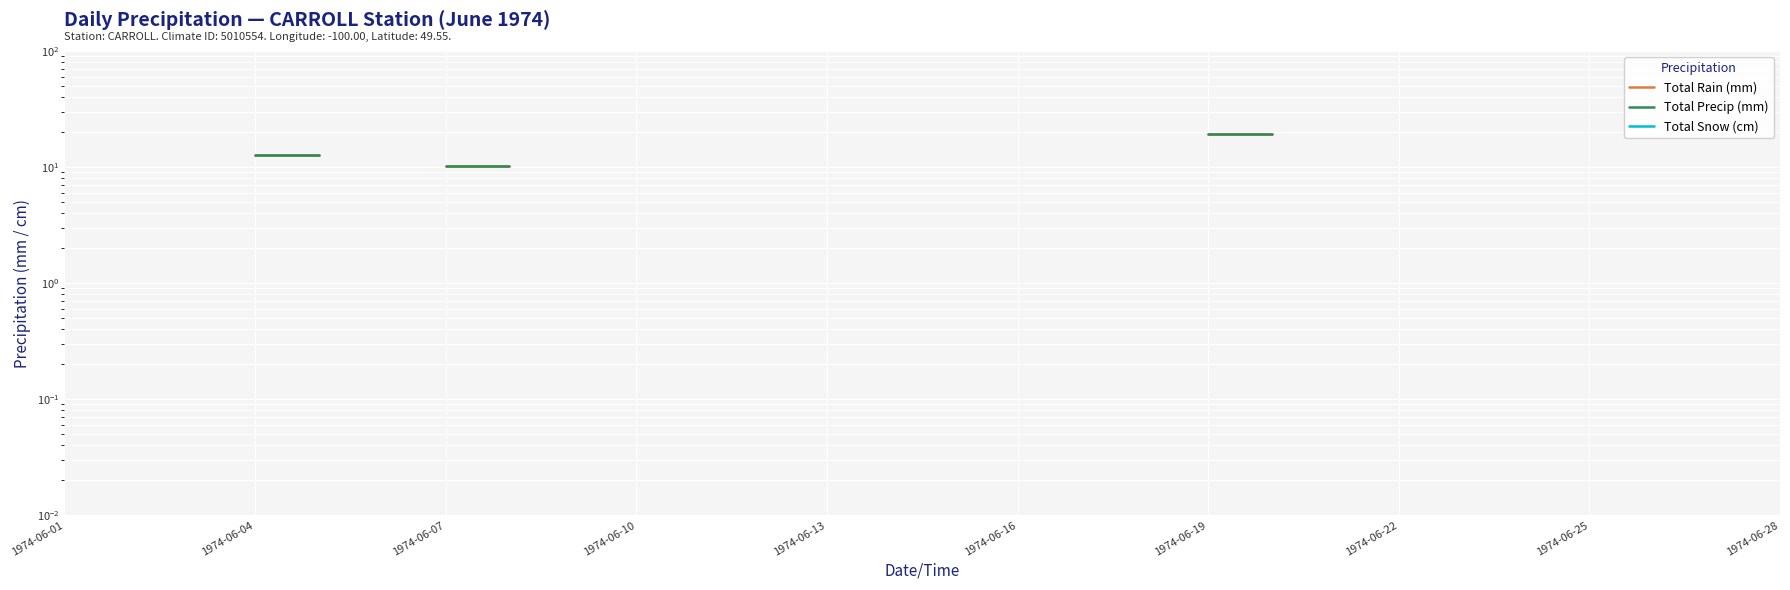

How many lines are shown in the chart?

3